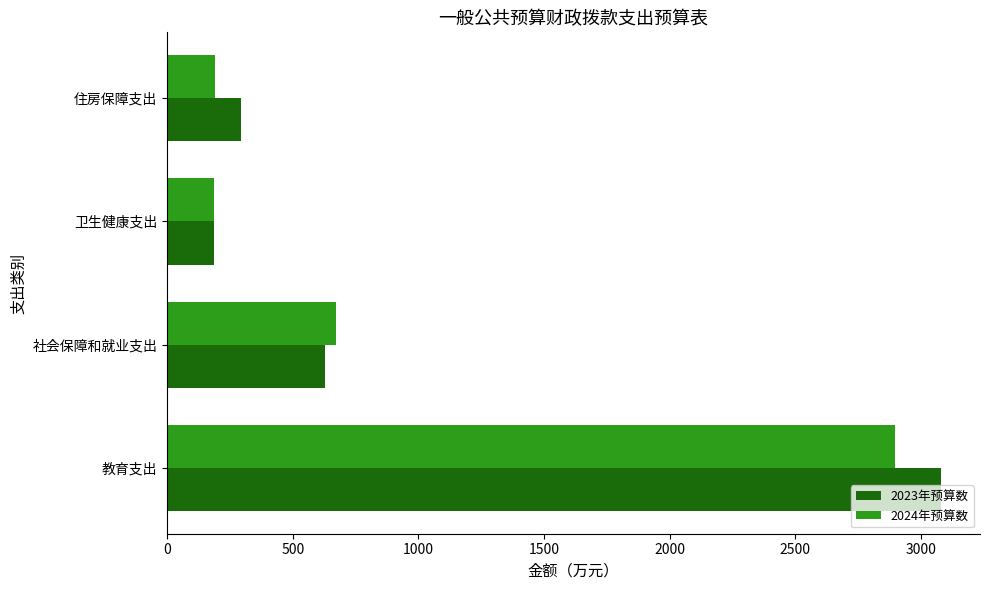

The 2023年预算数 series shows 186.1 at 卫生健康支出. True or false?

True